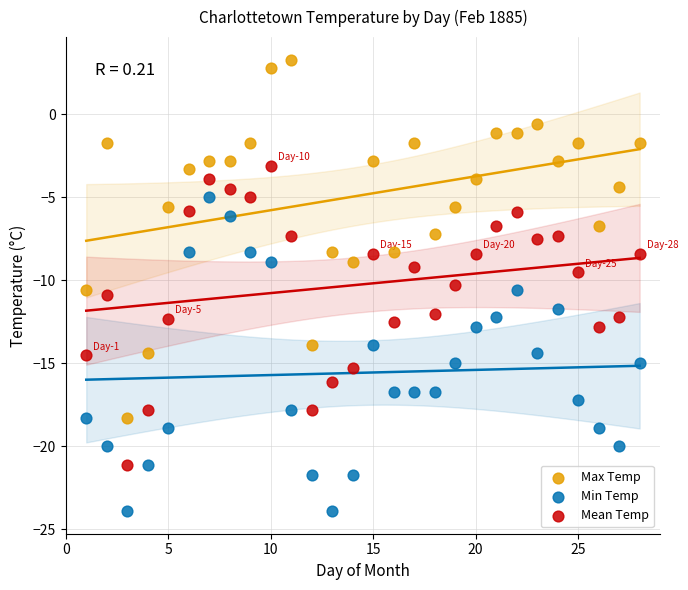

Which series reaches the minimum Y coordinate?

Min Temp